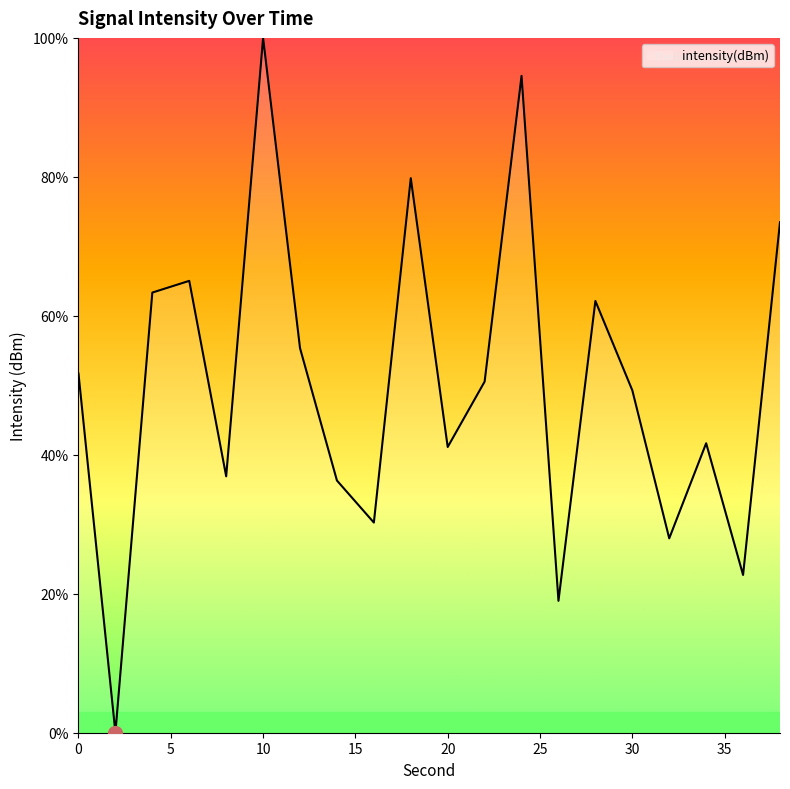

Does the chart display data point markers on the line(s)?

No